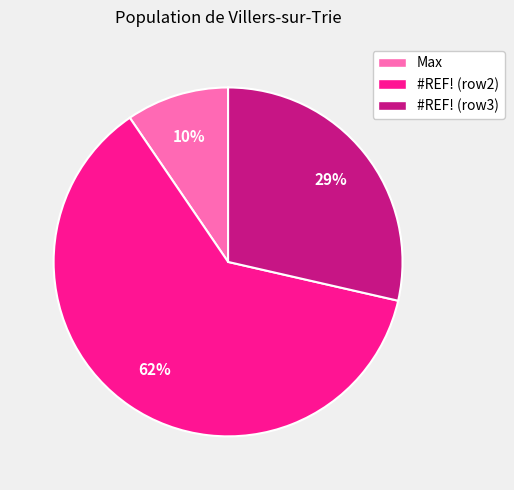

Which slice is the smallest?

Max